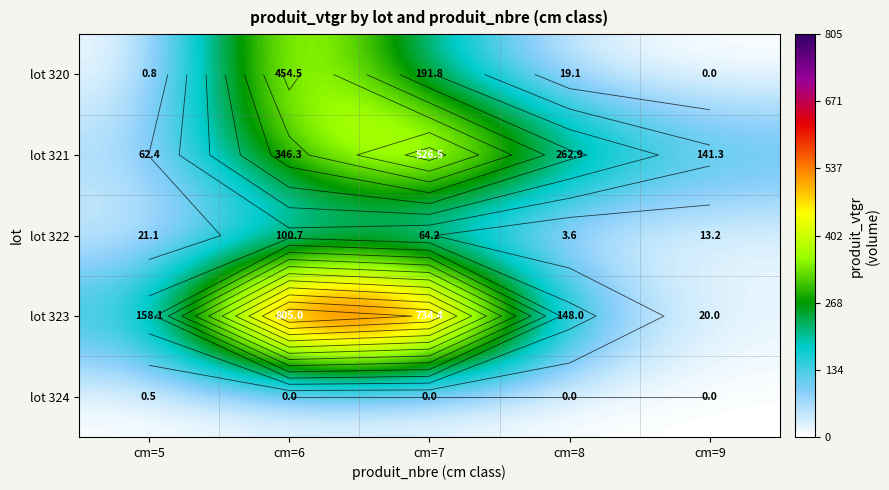

The lot 320 series shows -310.5 at cm=9. True or false?

False